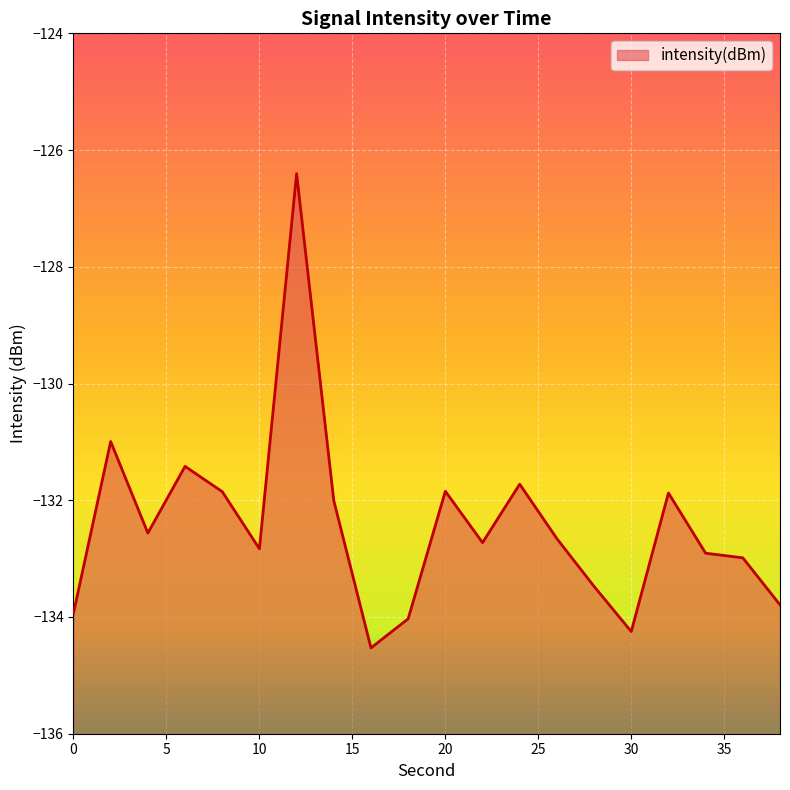

What is the value of the 3rd point from the left?

-132.6